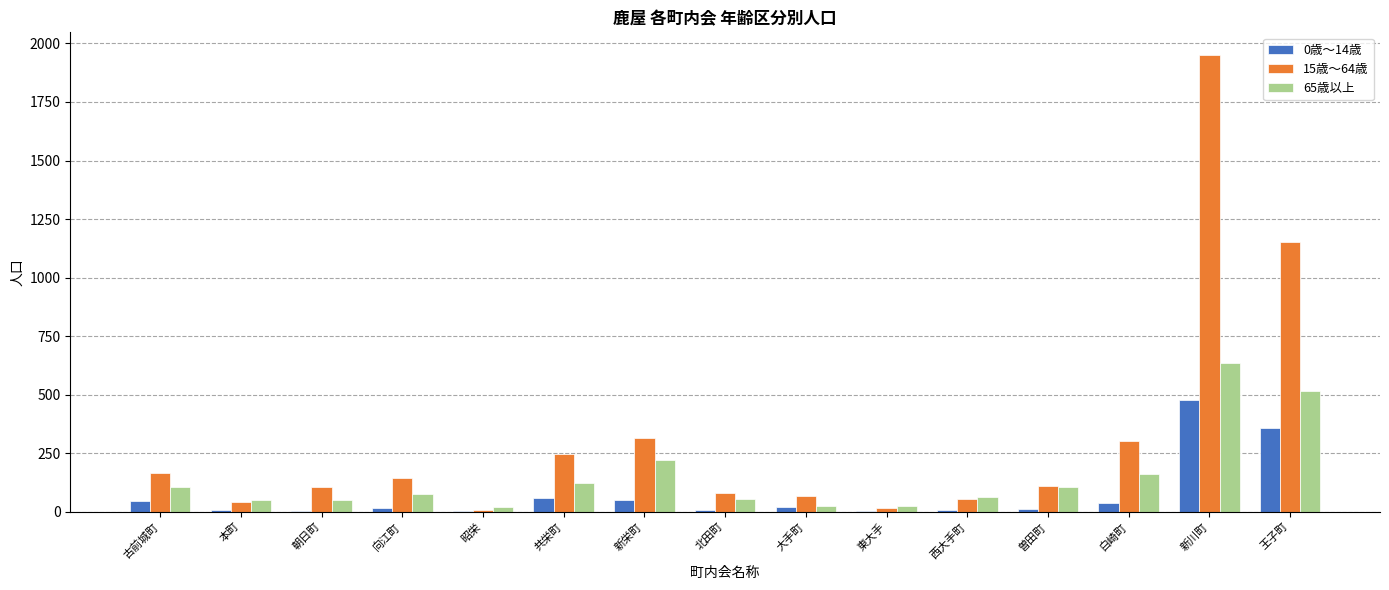

At which label does 15歳～64歳 reach its peak?

新川町